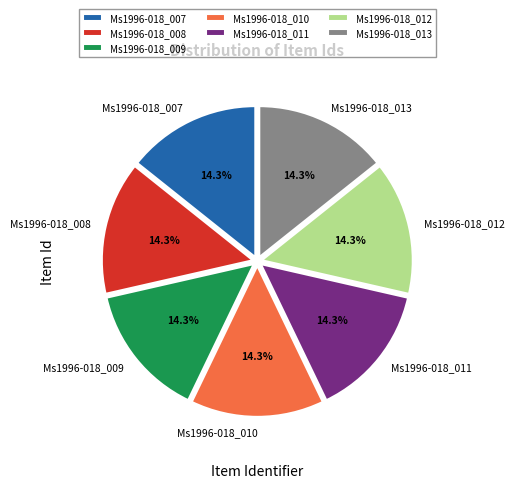

Does Ms1996-018_010 account for over 50% of the chart?

No